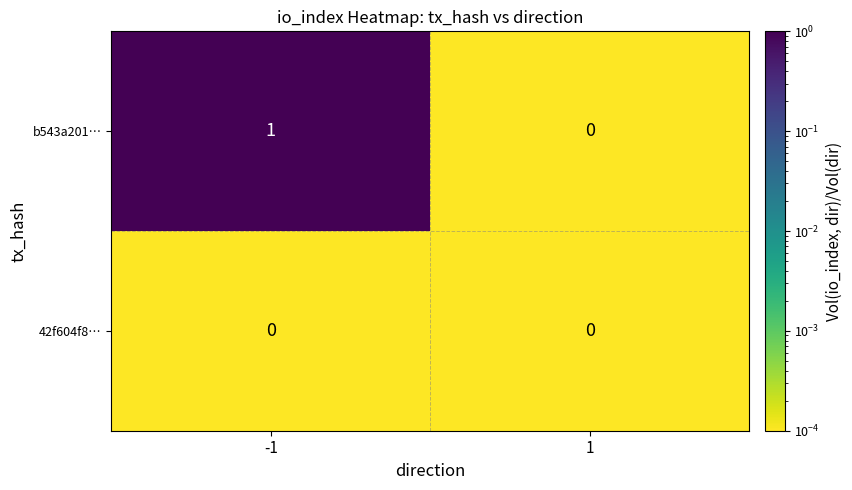

The value of b543a201… at -1 is 1. True or false?

True